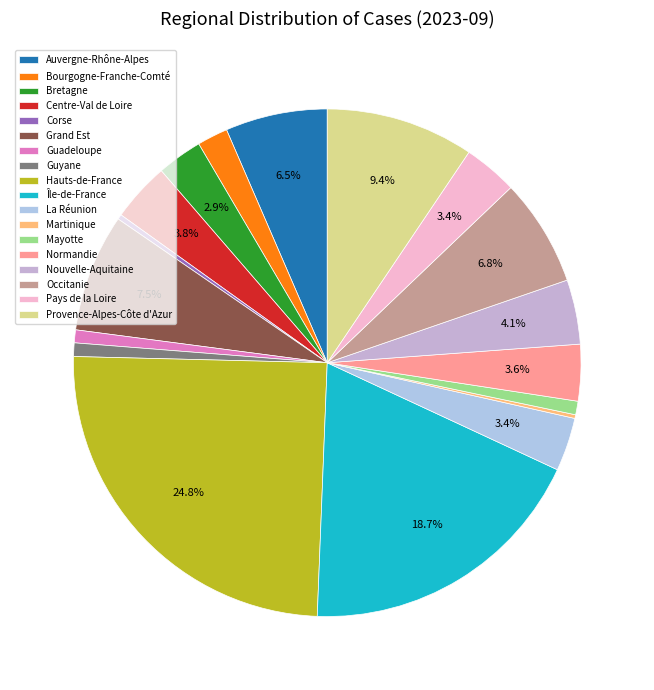

Which slice is the largest?

Hauts-de-France